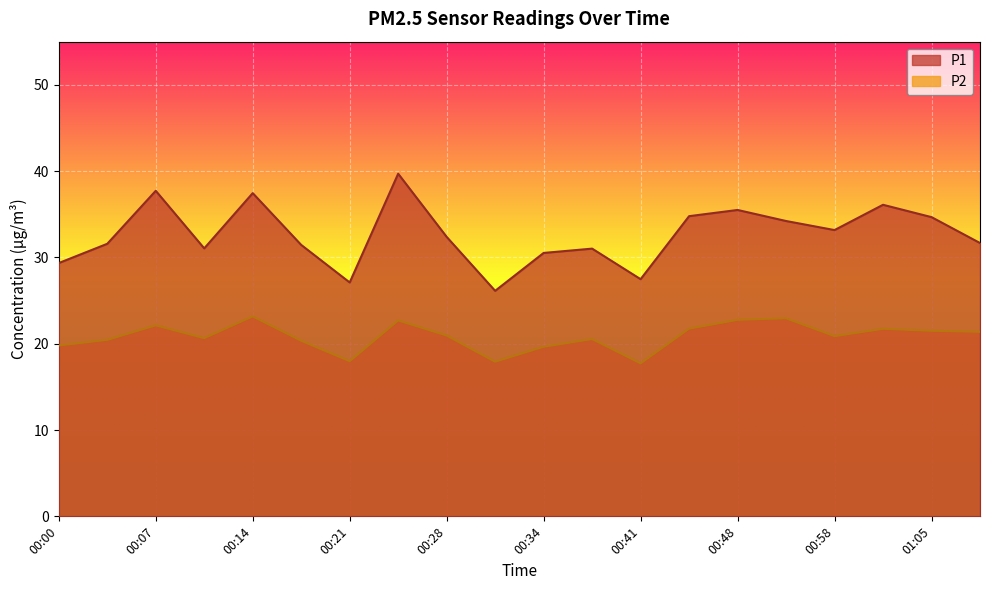

List the series in order of their peak value, highest first.

P1, P2